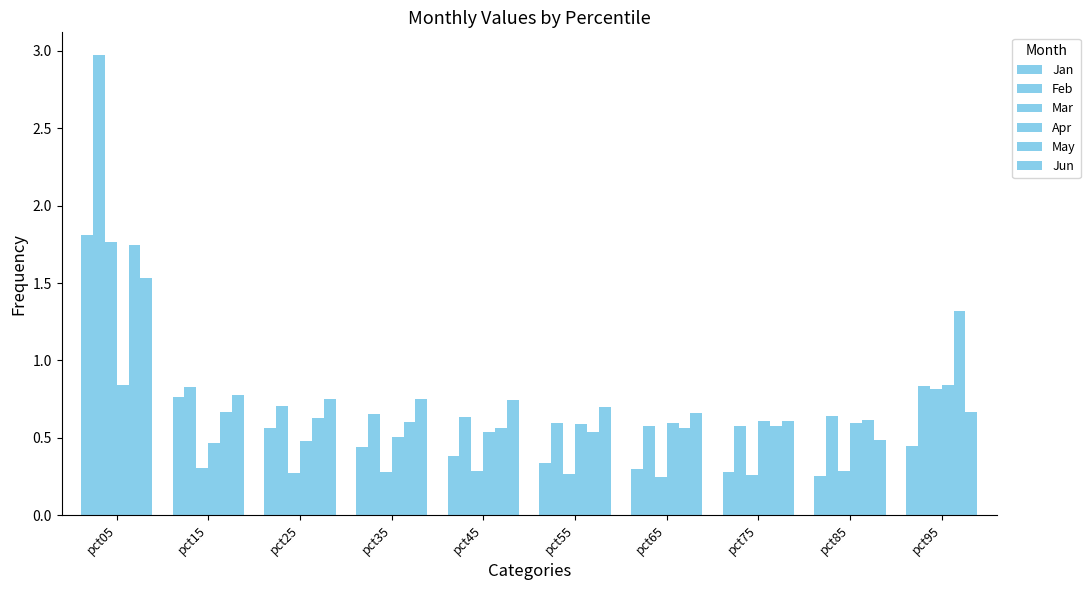

What is the smallest value displayed?

0.2